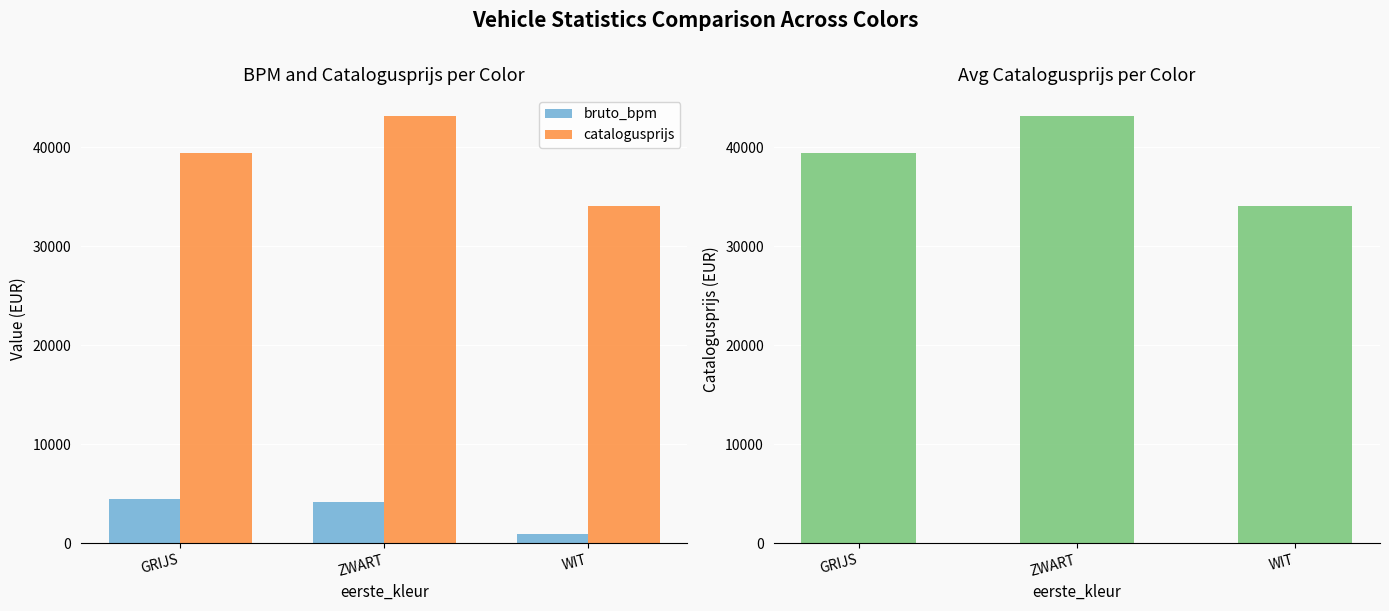

The catalogusprijs series shows 27812 at ZWART. True or false?

False